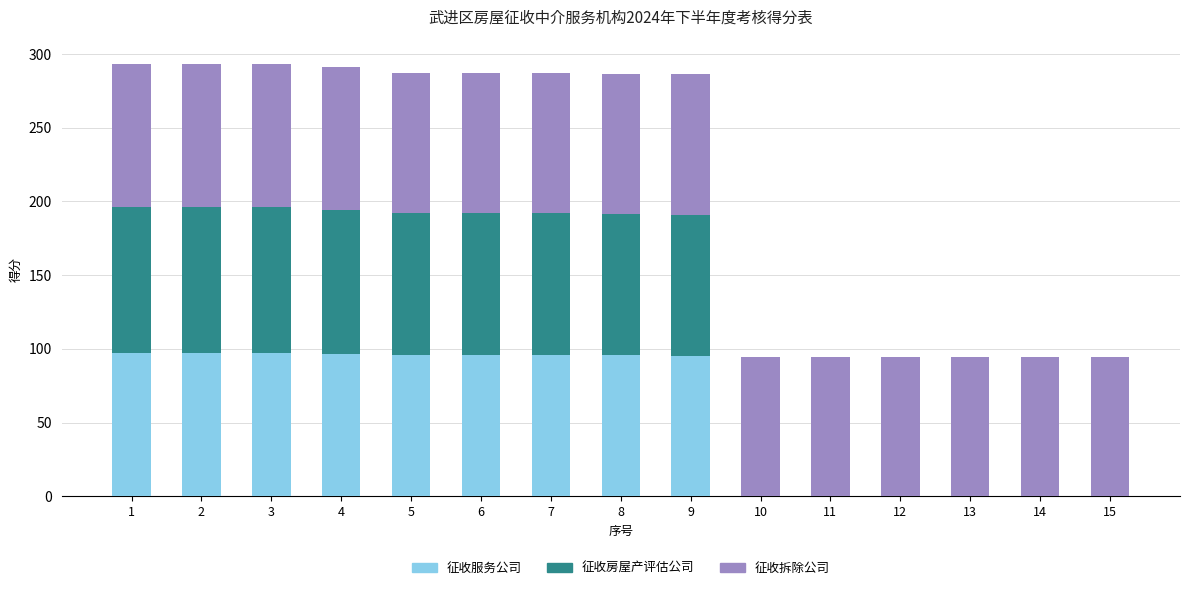

Are the bars horizontal?

No